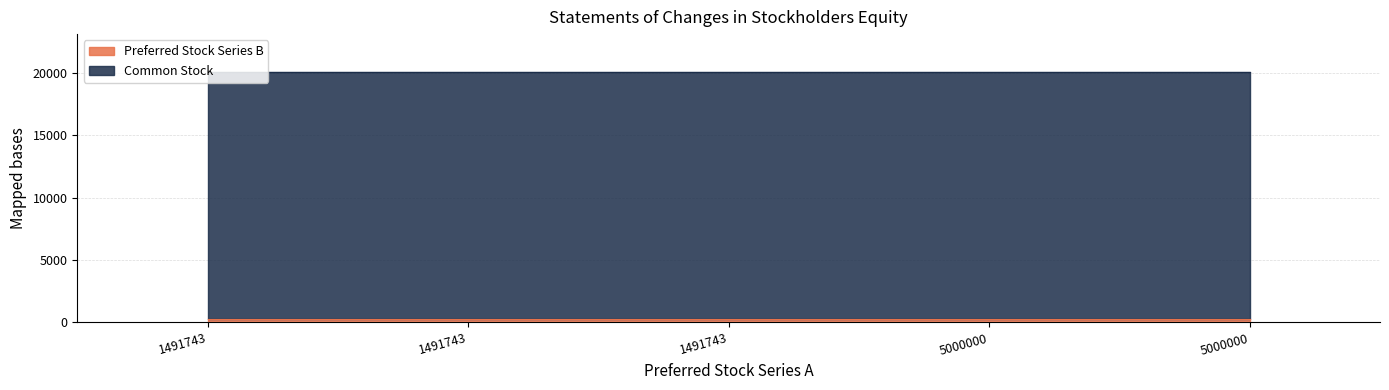

Which has a higher value, 1491743 or 5000000?

1491743